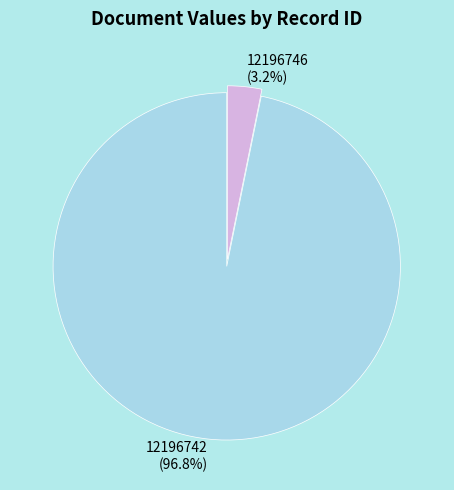

The 12196746 slice represents 3% of the pie. True or false?

True